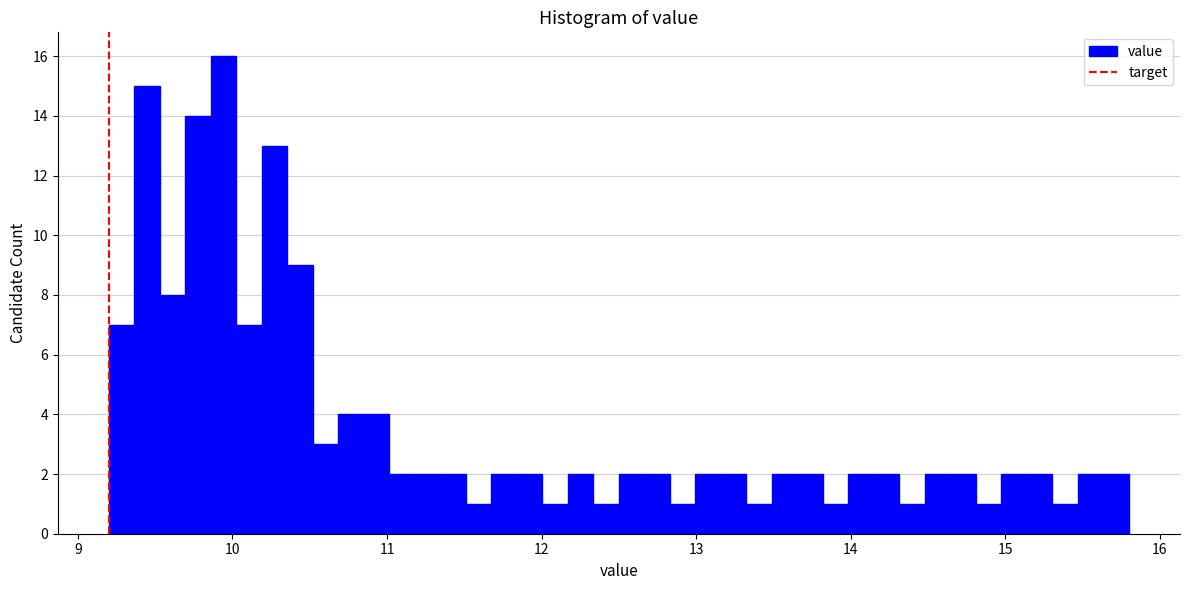

Around what value on the x-axis is the tallest bar? Give the approximate position of its centre, as read against the axis.

9.9